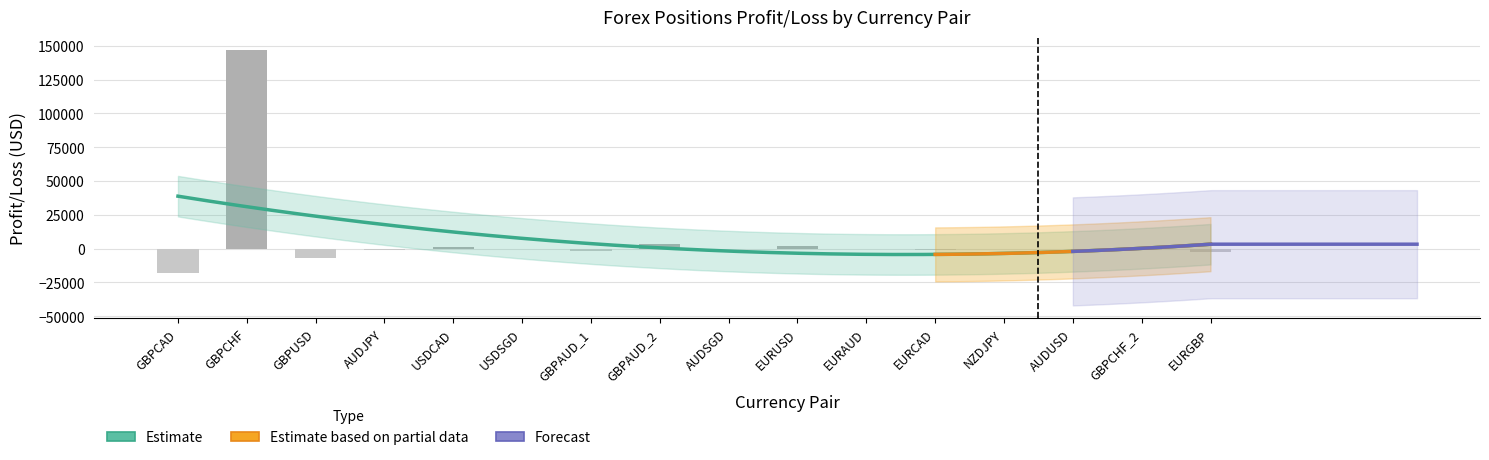

What is the average value?

7460.7